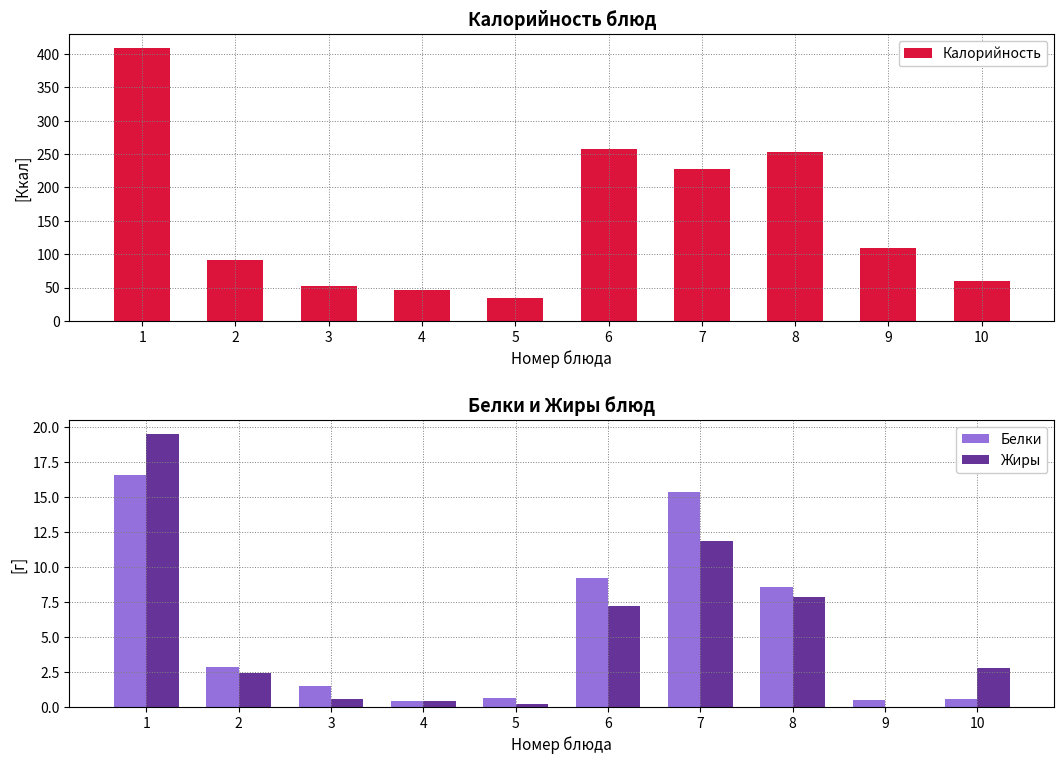

Is it true that Белки equals 3.6 at 6?

False